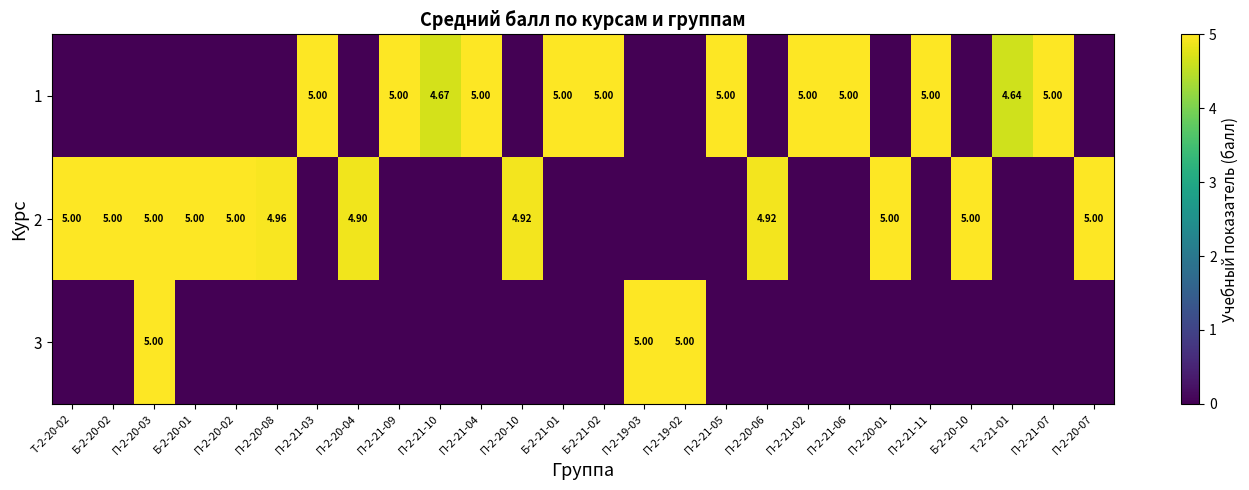

How many data points in 1 are above 0?

12